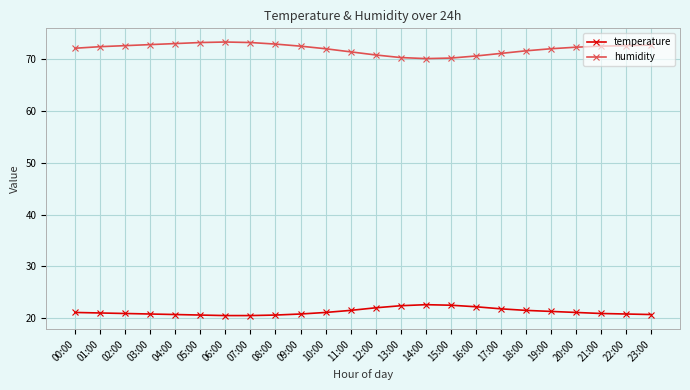

What are all the series names shown in the legend?

temperature, humidity